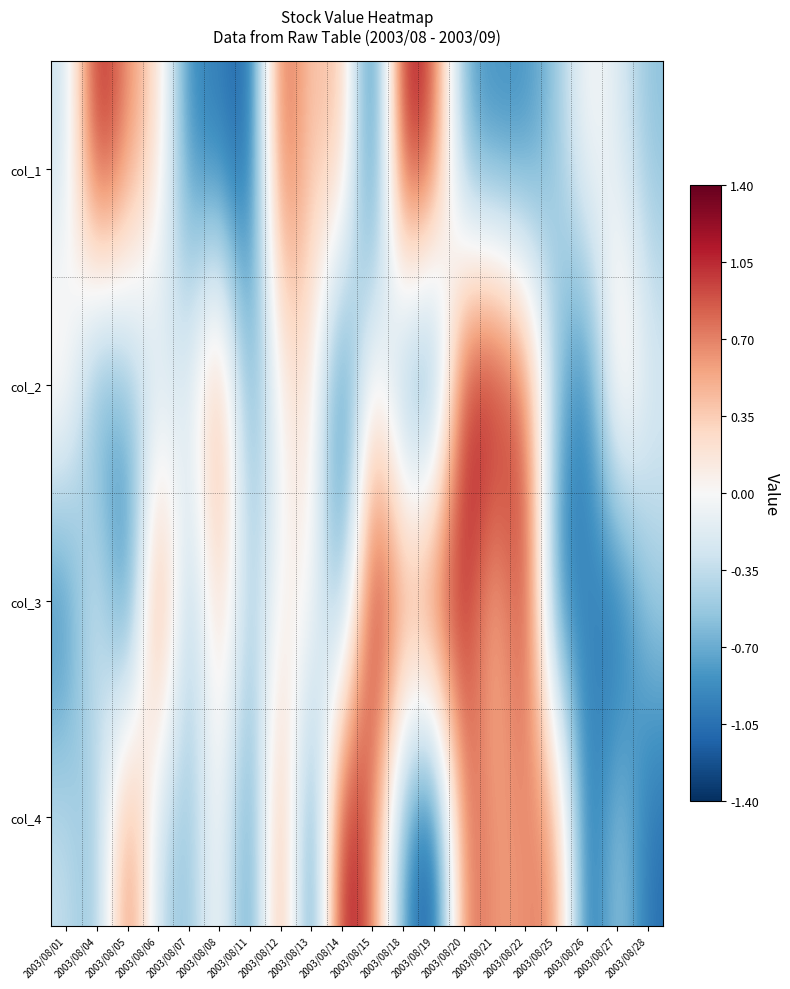

How many data points does each series have?

20